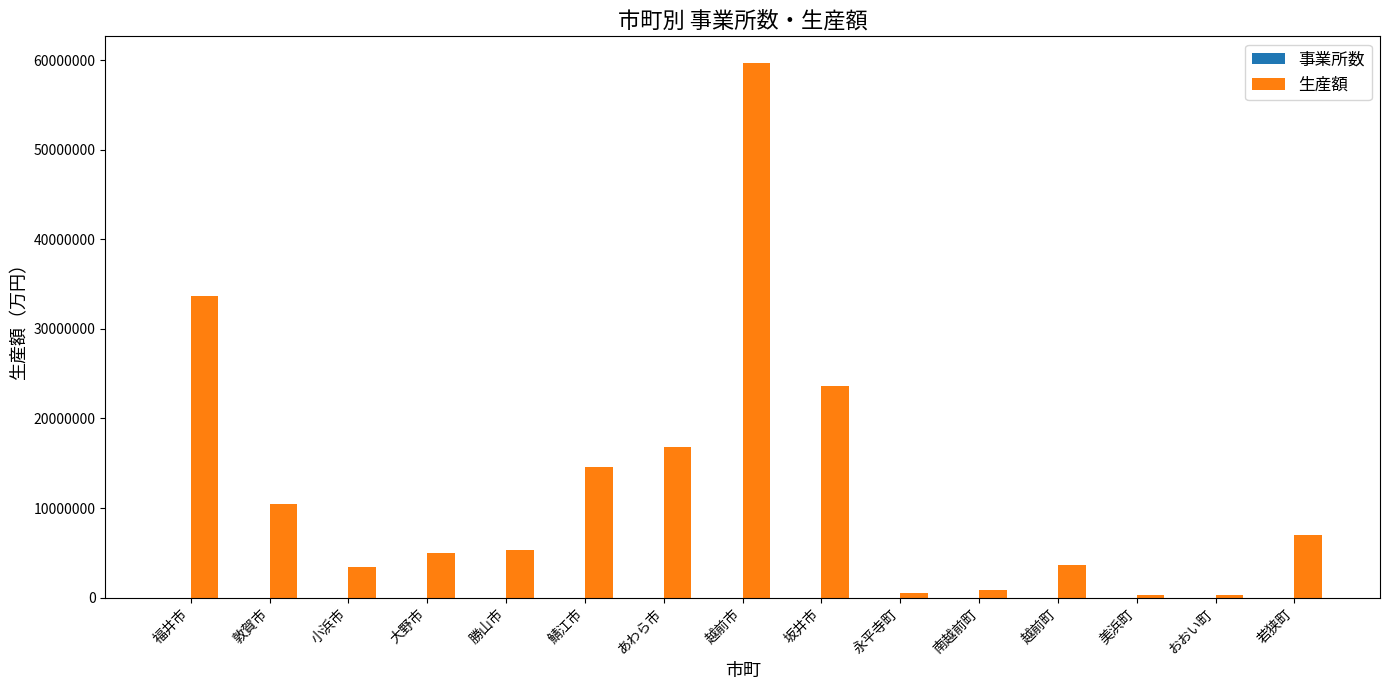

The 生産額 series shows 14610567 at 鯖江市. True or false?

True